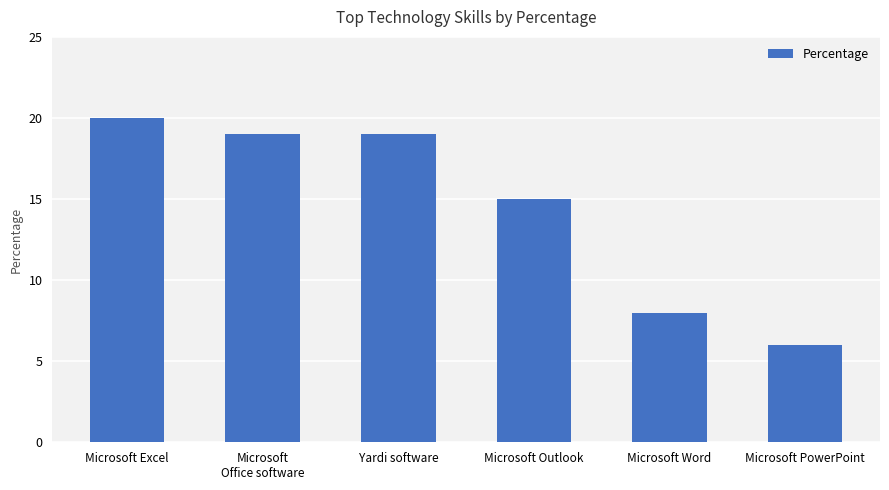

True or false: the data shows 3 at Microsoft PowerPoint.

False